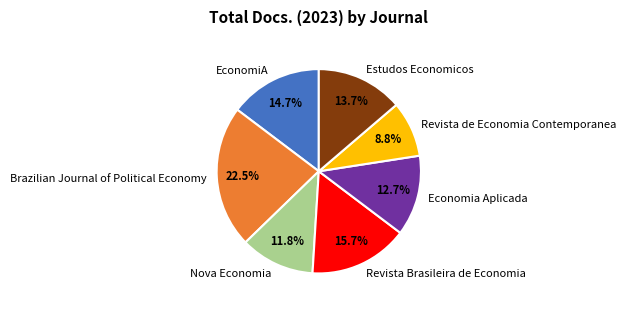

What percentage is NOT represented by Estudos Economicos?

86.3%